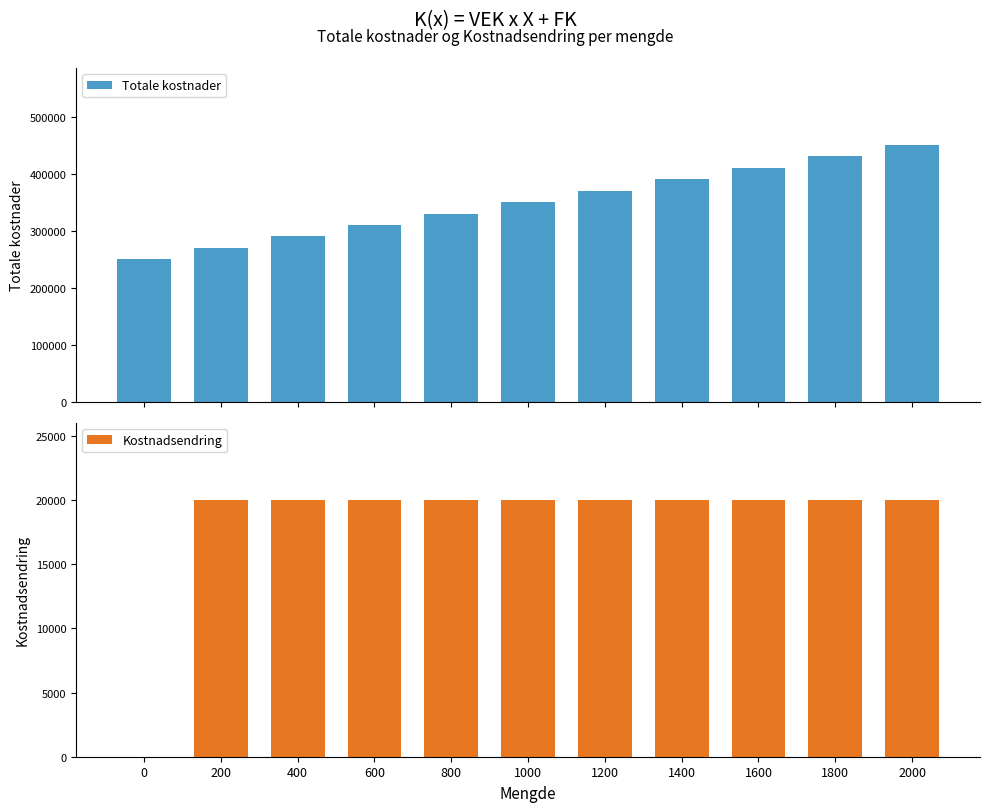

Rank the categories by Kostnadsendring value from lowest to highest.

0, 200, 400, 600, 800, 1000, 1200, 1400, 1600, 1800, 2000